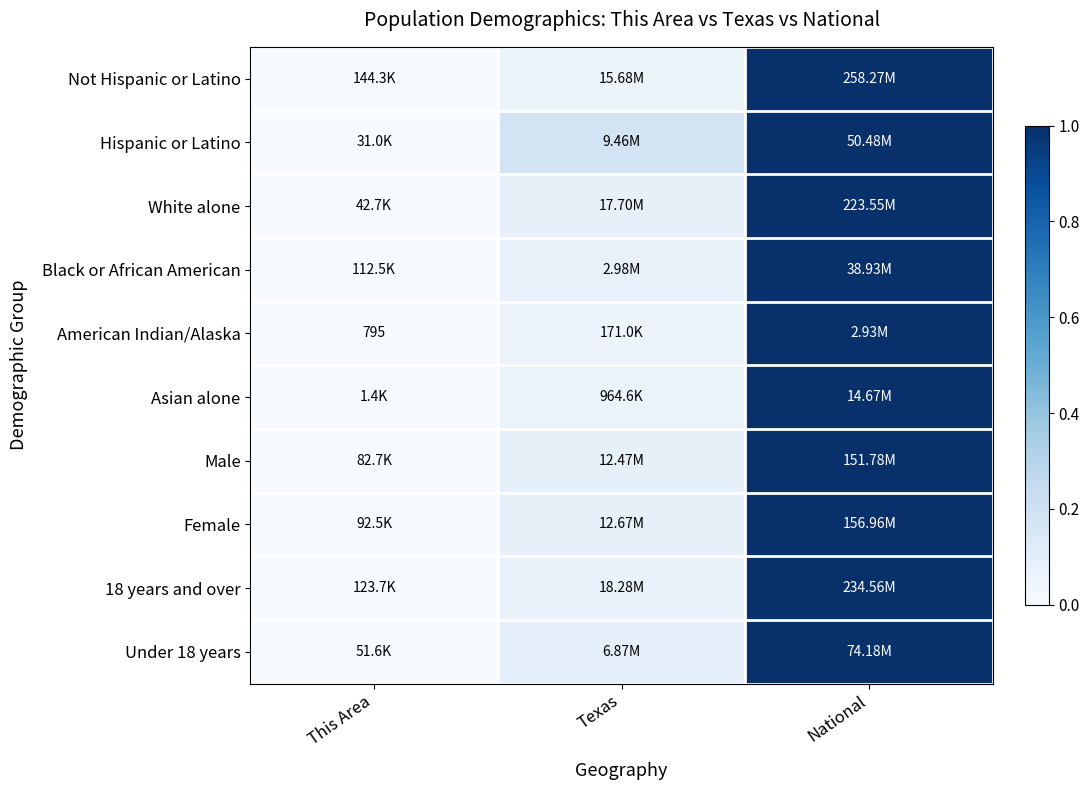

The value of Asian alone at Texas is 0.1. True or false?

False